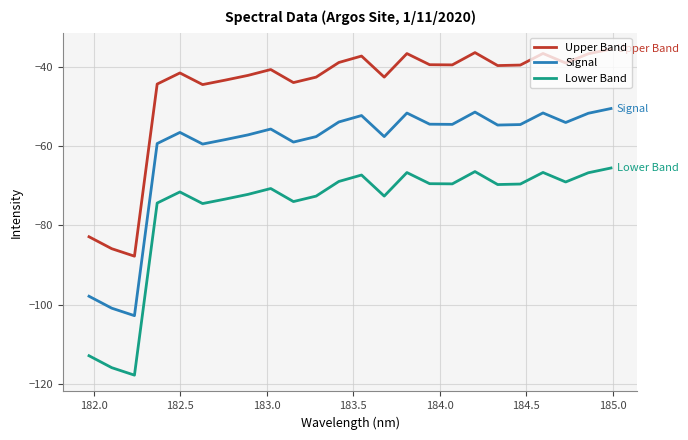

Rank the series by their maximum value, from lowest to highest.

Lower Band, Signal, Upper Band